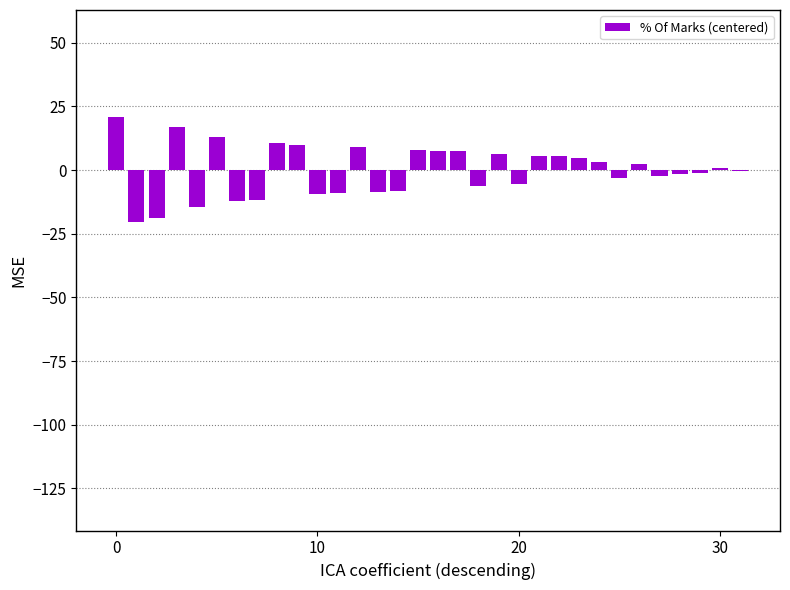

What is the maximum value shown in the chart?

21.0